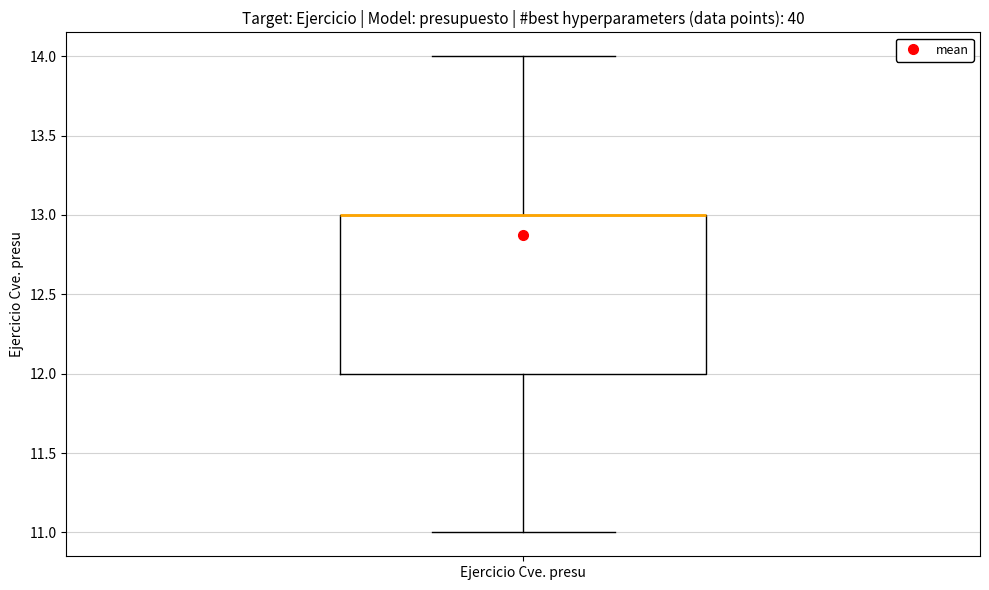

Read this box plot against the y-axis: the position of the median line, the range covered by the box, and the ends of both whiskers. The values are not printed on the chart, so give them approximately, as read against the axis.

median 13 (drawn on the box's upper edge), box 12 to 13, whiskers 11 to 14